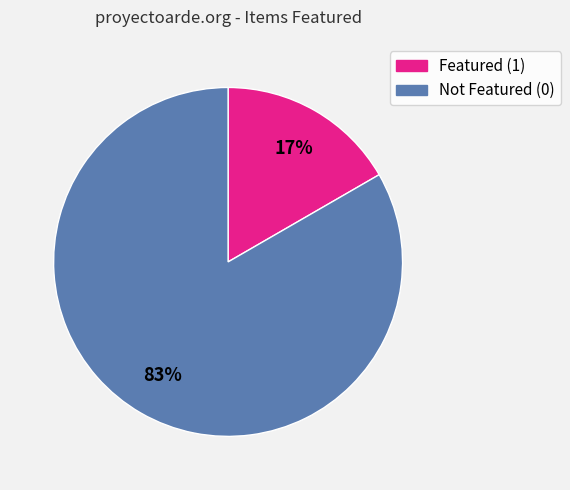

Is there a majority slice in this chart?

Yes